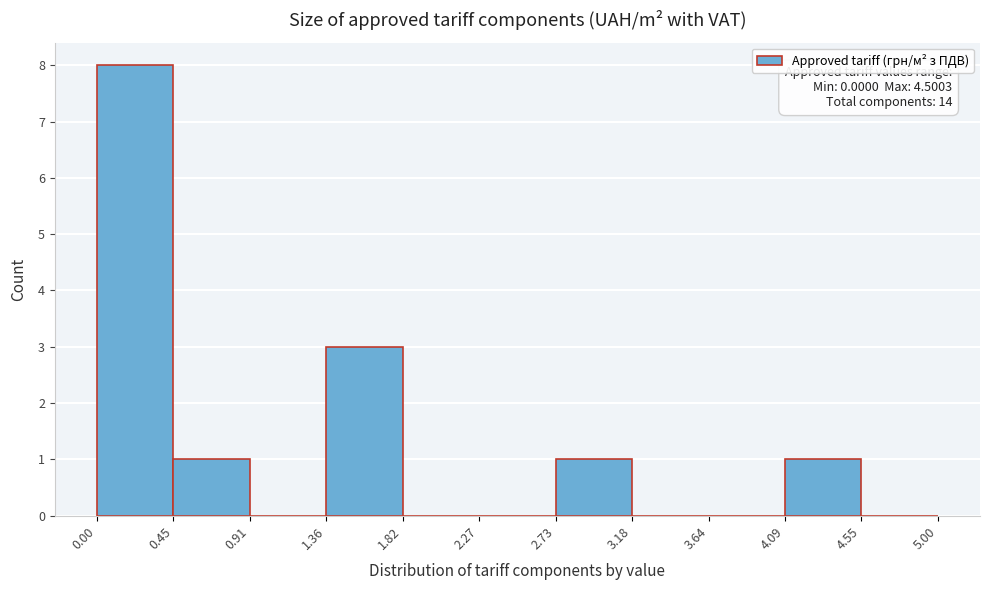

Over which range of the x-axis is the bar tallest?

0.00 to 0.45